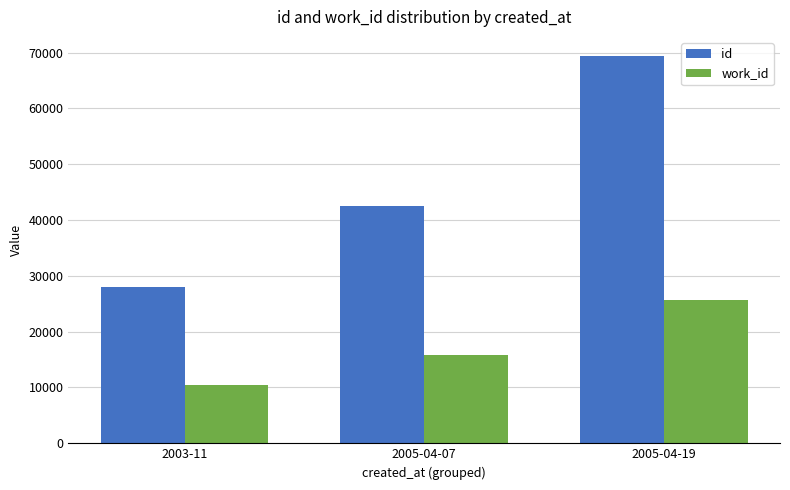

Which series has the widest spread of values?

id